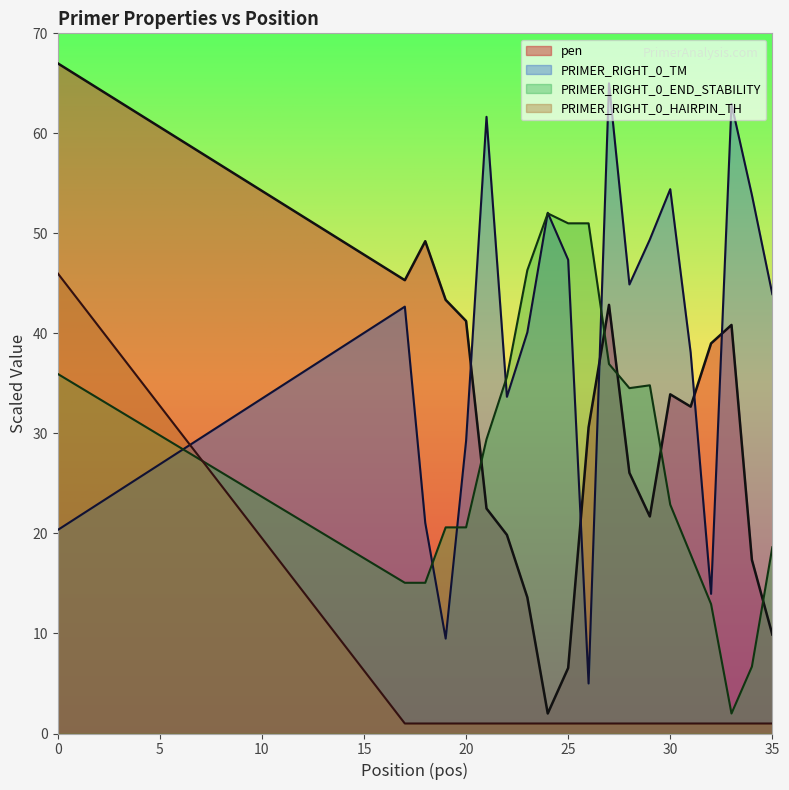

What is the maximum value for PRIMER_RIGHT_0_HAIRPIN_TH?

46.0